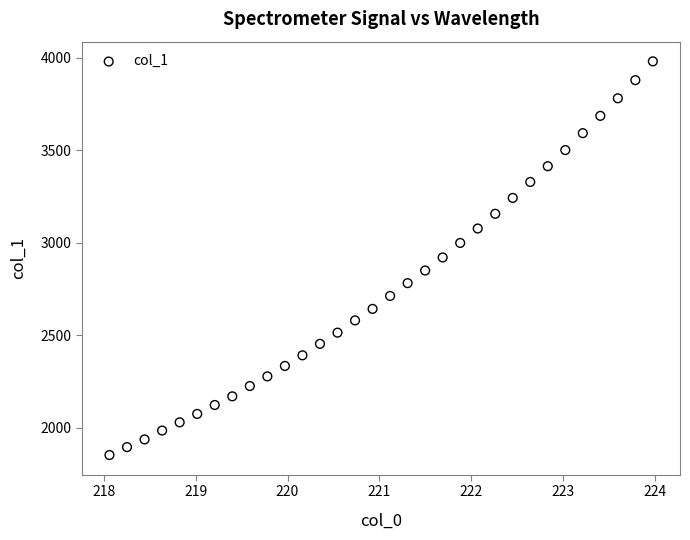

What is the range of X values (max minus min)?

5.9